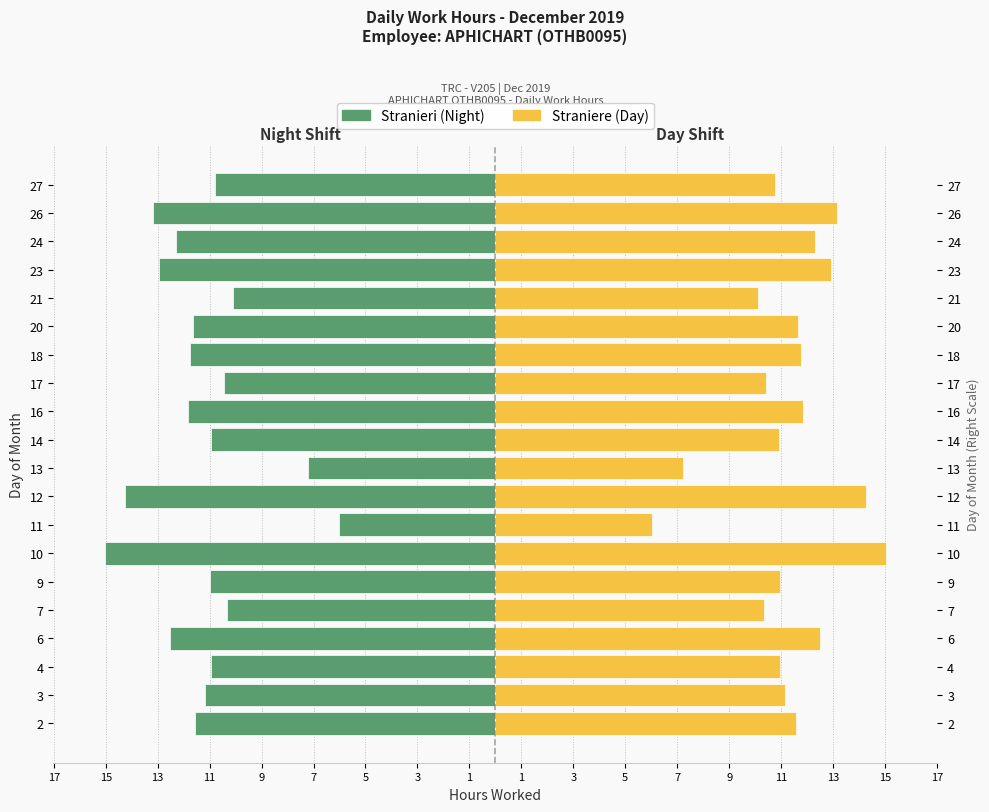

At 20, list the series in order from largest to smallest.

Day Shift (Hours), Night Shift (Hours)